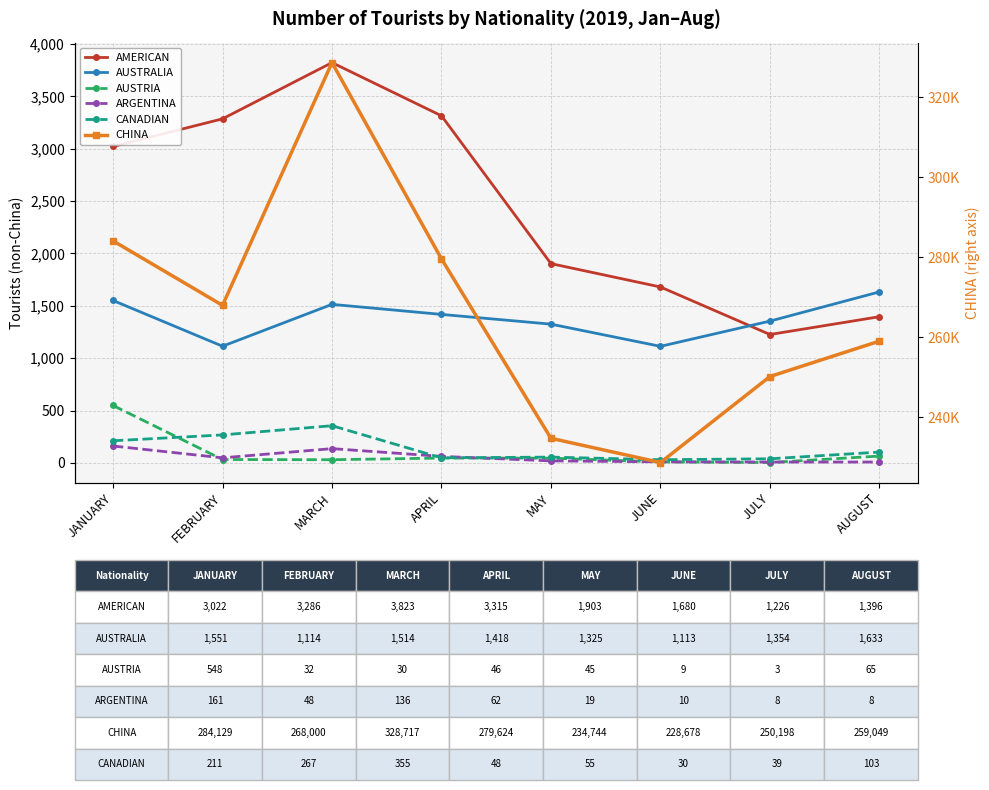

At MAY, list the series in order from largest to smallest.

CHINA, AMERICAN, AUSTRALIA, CANADIAN, AUSTRIA, ARGENTINA